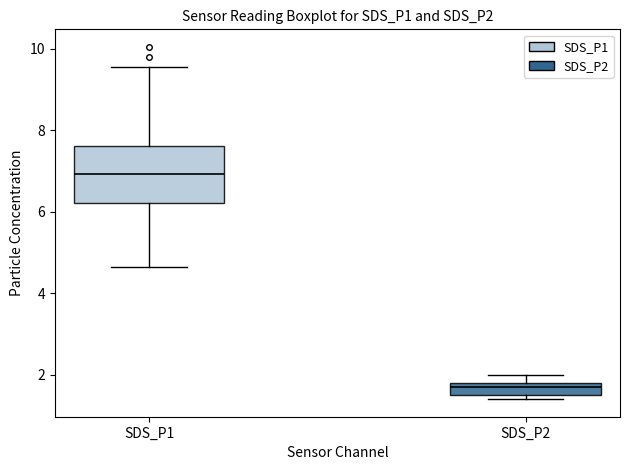

Reading left to right, transcribe this box plot: for each box, give where its median line is, the range the box spans, and where its two whiskers end, as read against the y-axis. The values are not printed on the chart, so give them approximately, as read against the axis.

SDS_P1: median 7.0, box 6.2 to 7.6, whiskers 4.6 to 9.6
SDS_P2: median 1.8 (just below the box's upper edge), box 1.6 to 1.8, whiskers 1.4 to 2.0